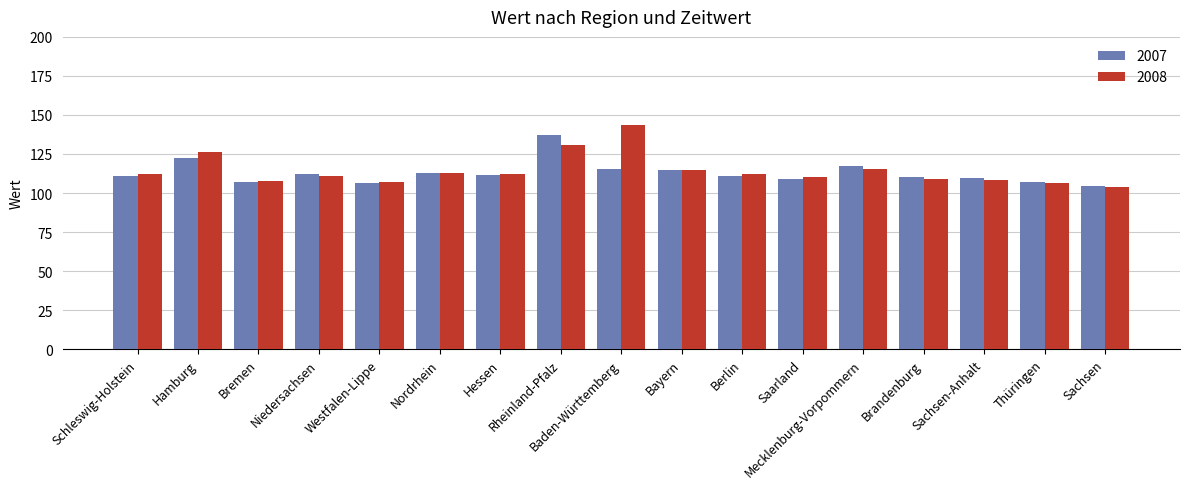

Is it true that 2008 equals 107.6 at Bremen?

True